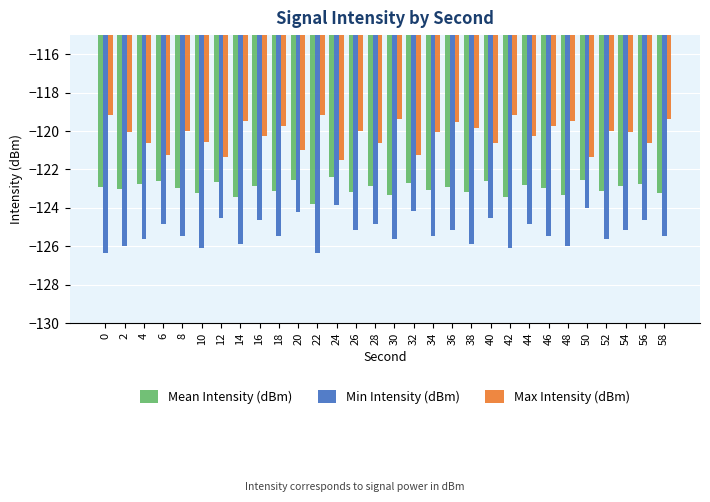

How many data points in Min Intensity (dBm) are above -125?

11